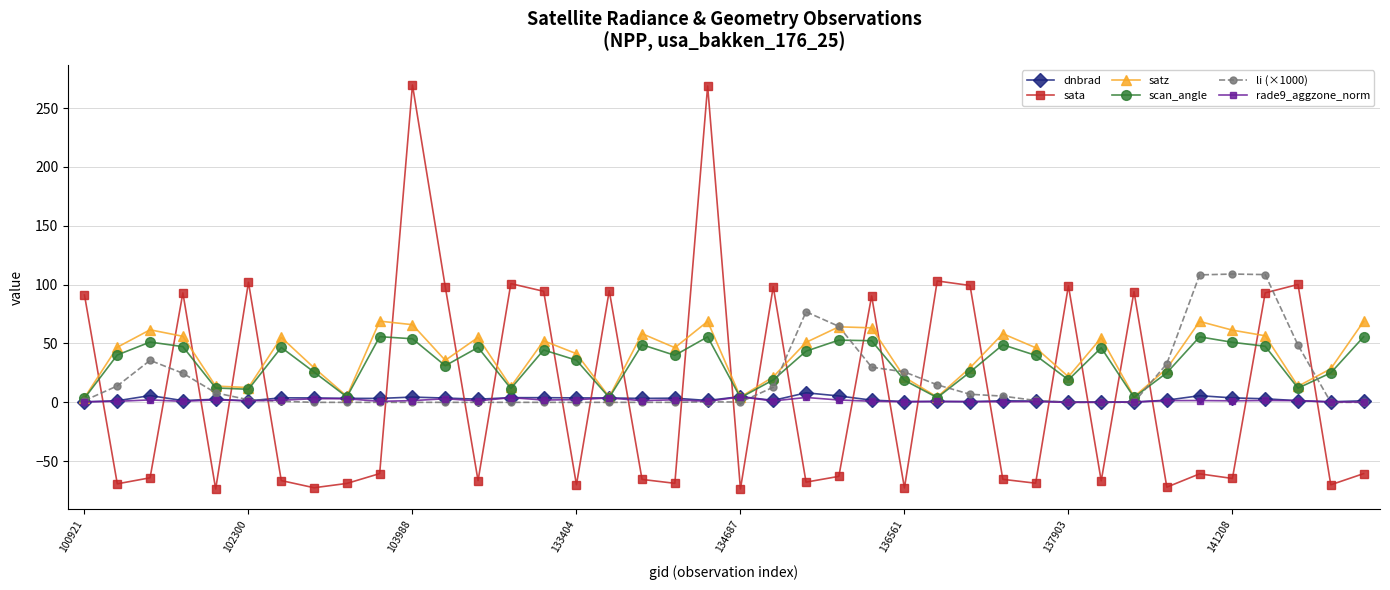

How many values in the sata series exceed -60?

17